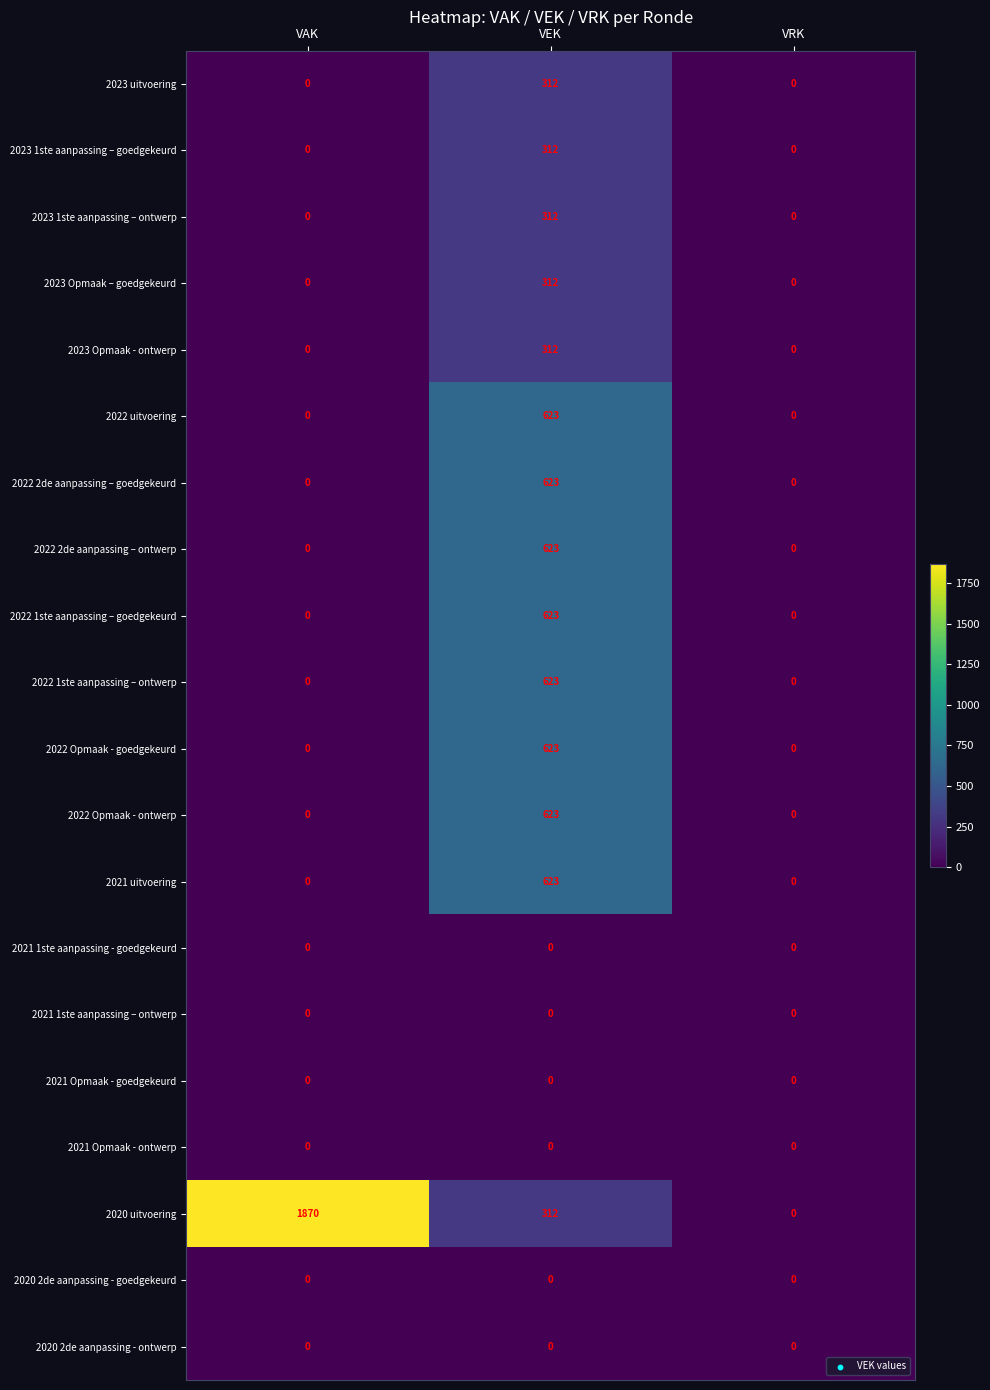

Count the 2023 1ste aanpassing – ontwerp values in the range 0 to 312.

3